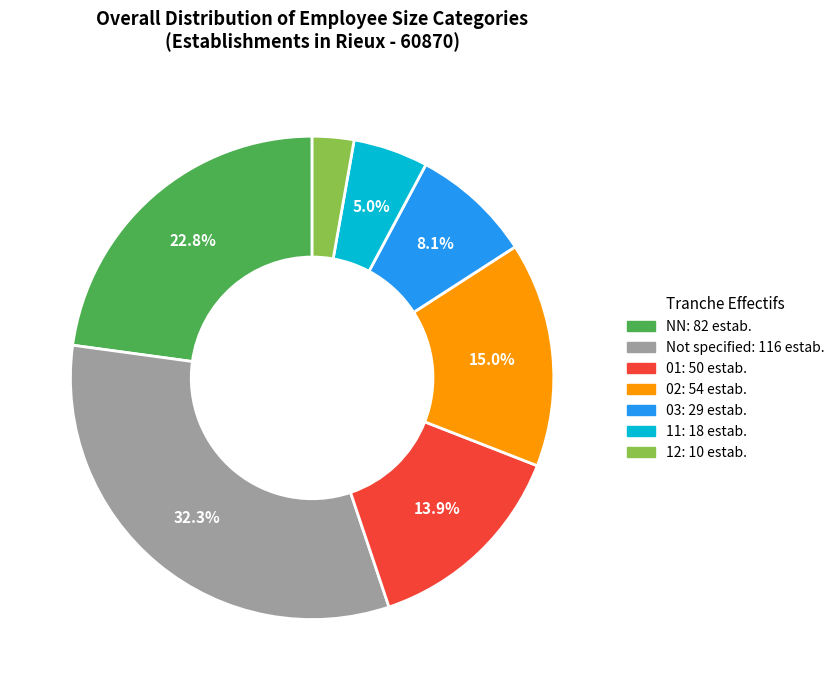

How many segments does this pie chart have?

7